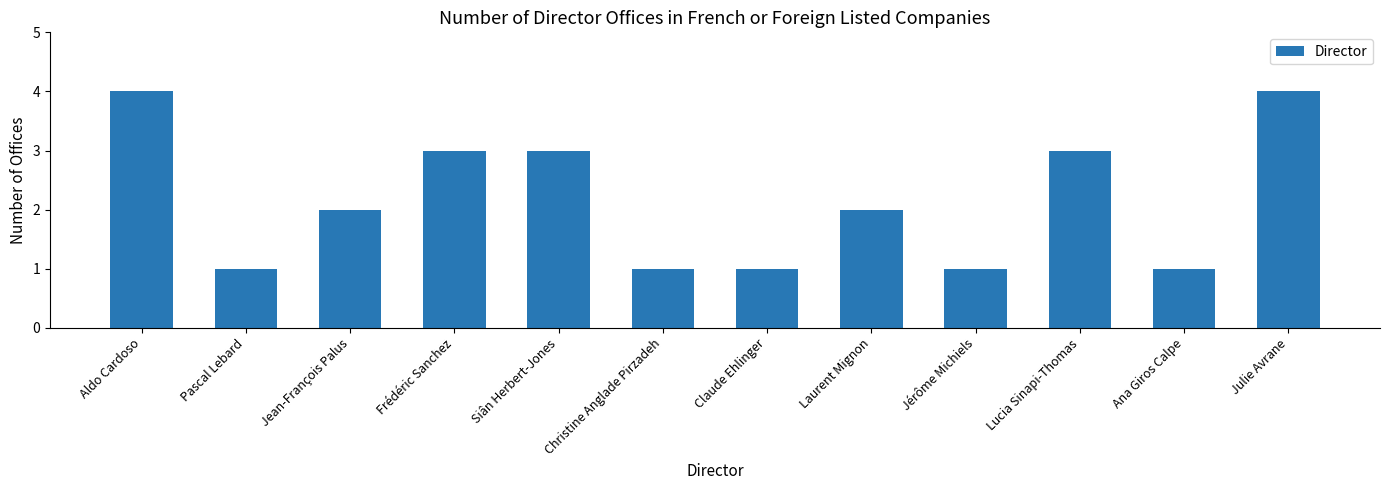

What is the difference between the maximum and second lowest values?

3